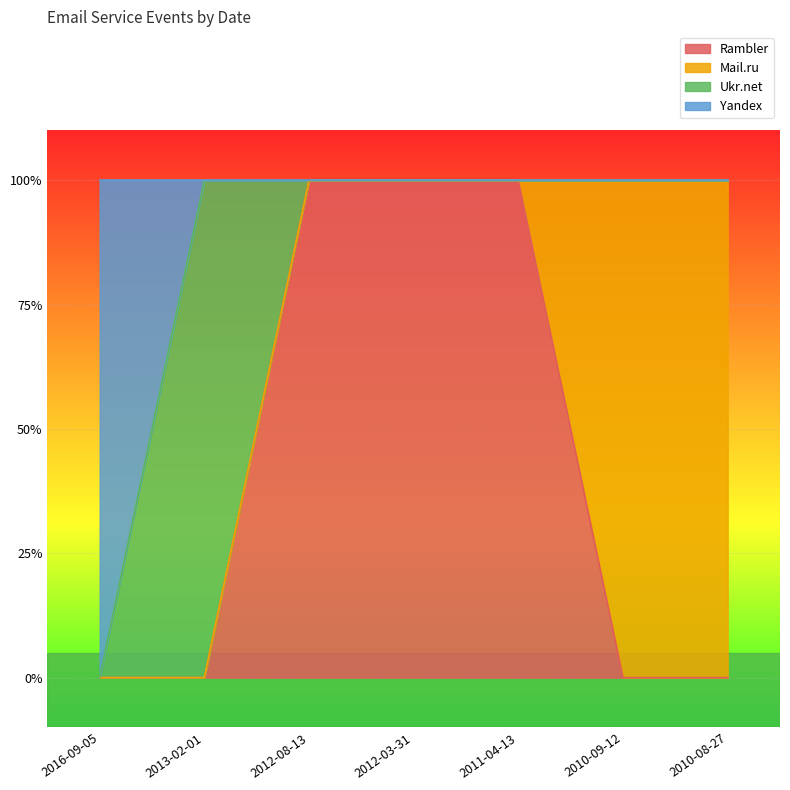

At which category is the sum across all series the highest?

2012-08-13